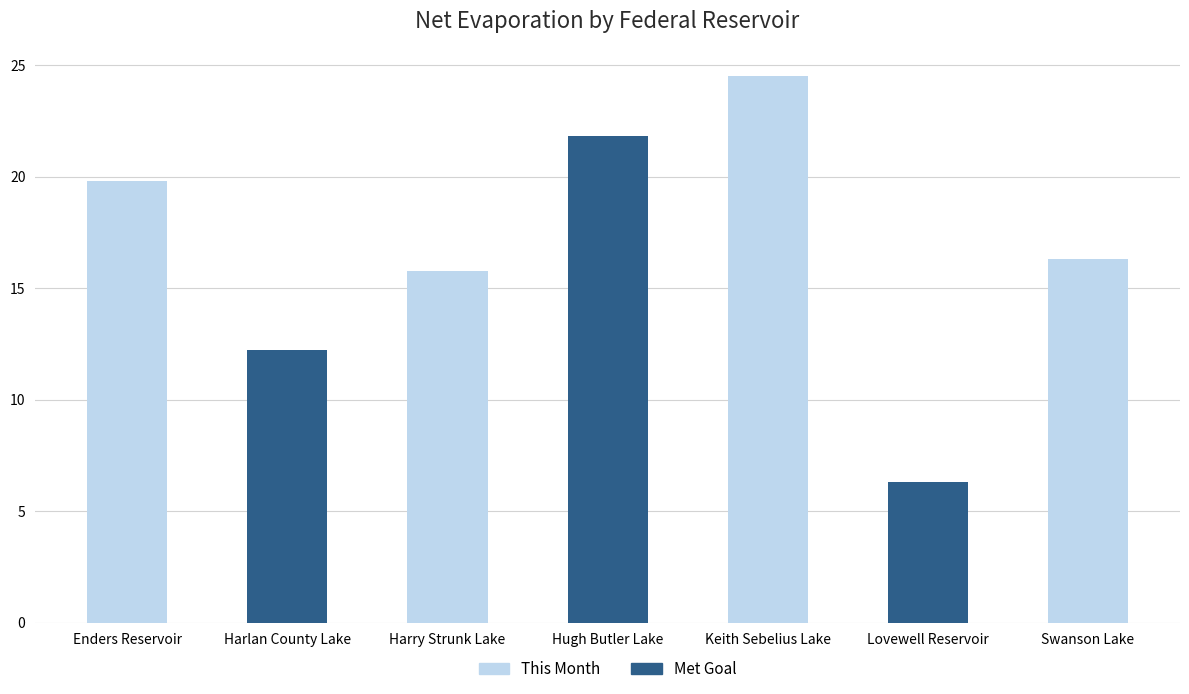

Count the number of values greater than 16.

4